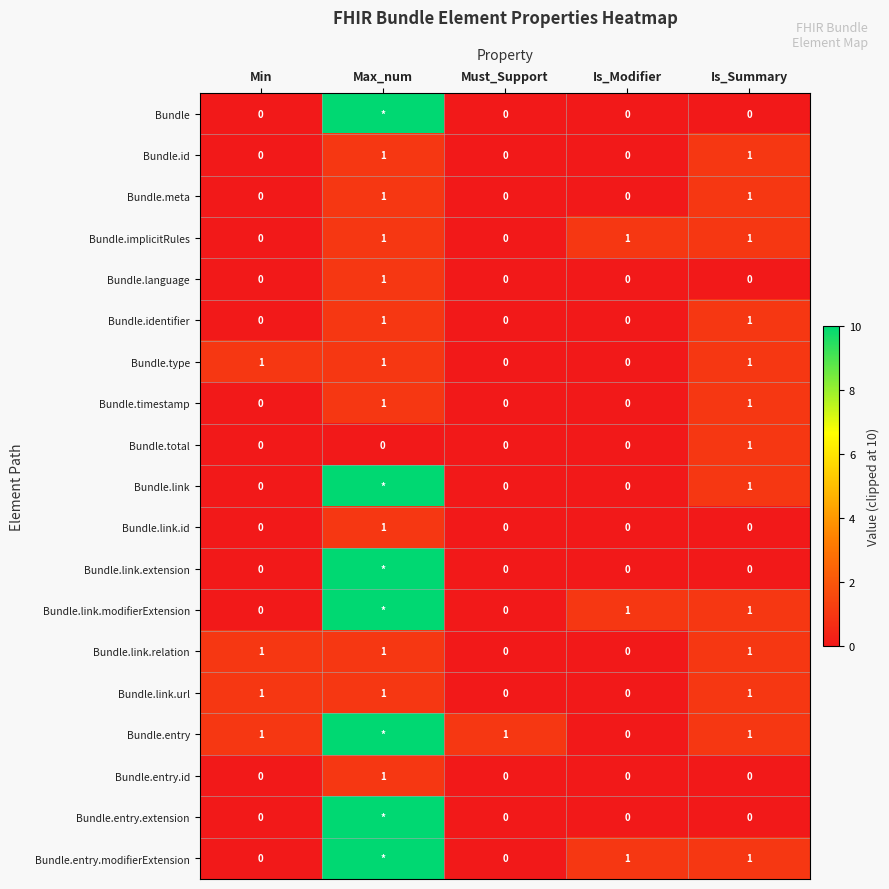

The Bundle.total series shows 0 at Min. True or false?

True